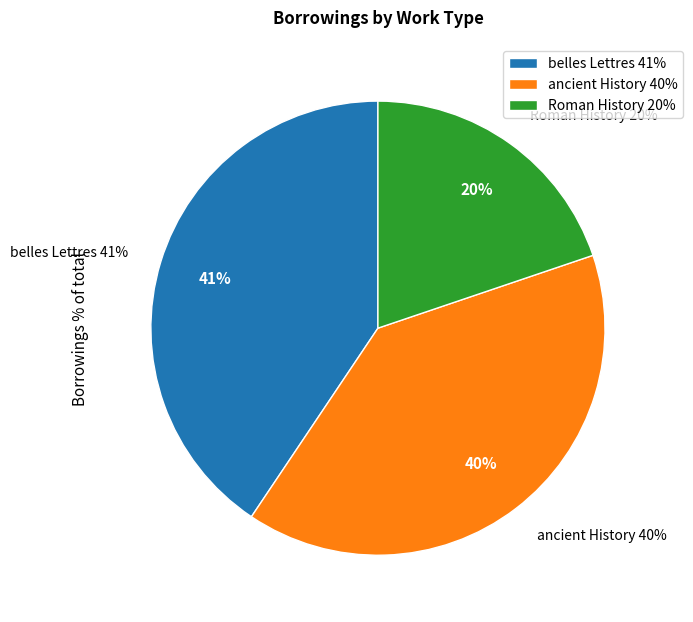

Approximately how many times larger is the value at belles Lettres compared to ancient History?

1.0